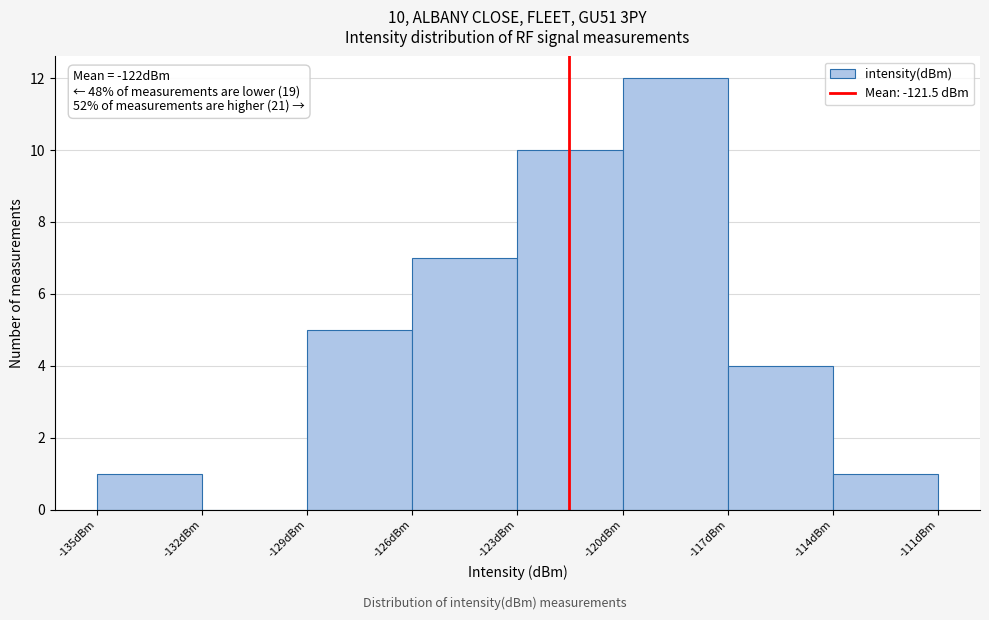

Over which range of the x-axis is the bar tallest?

-120 to -117